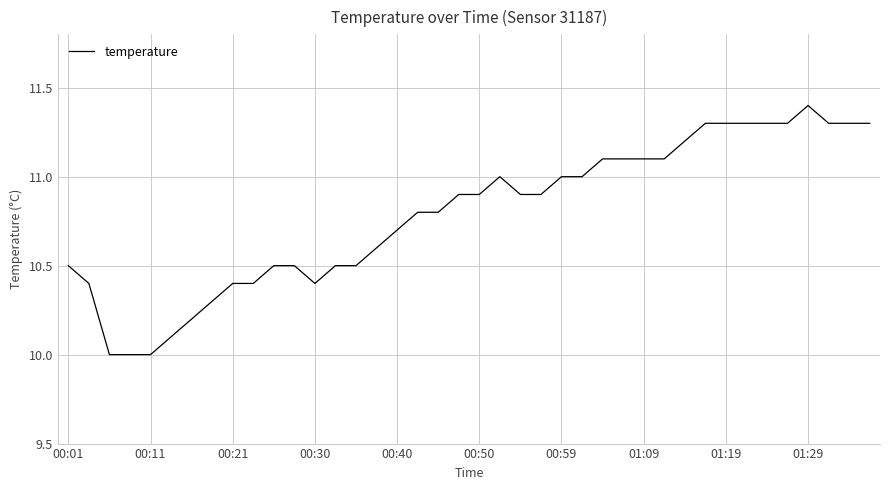

What is the minimum value shown in the chart?

10.0